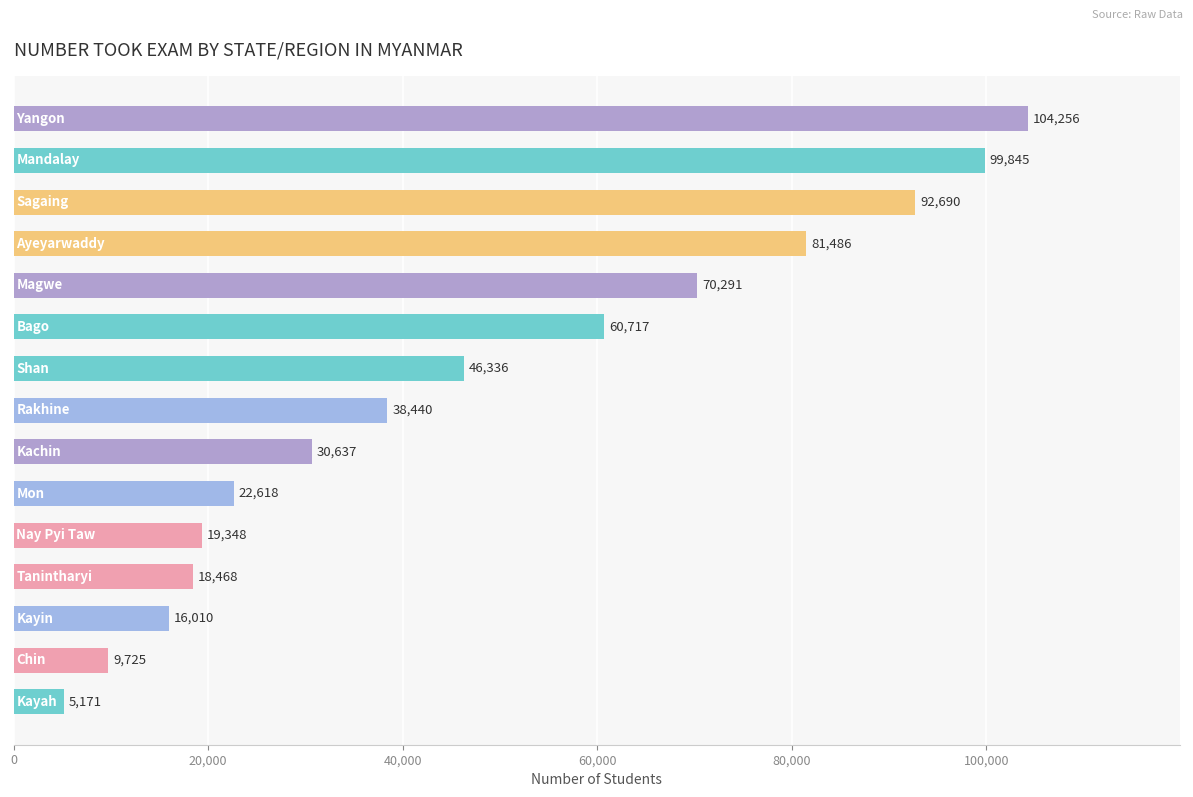

What is the smallest value displayed?

5171